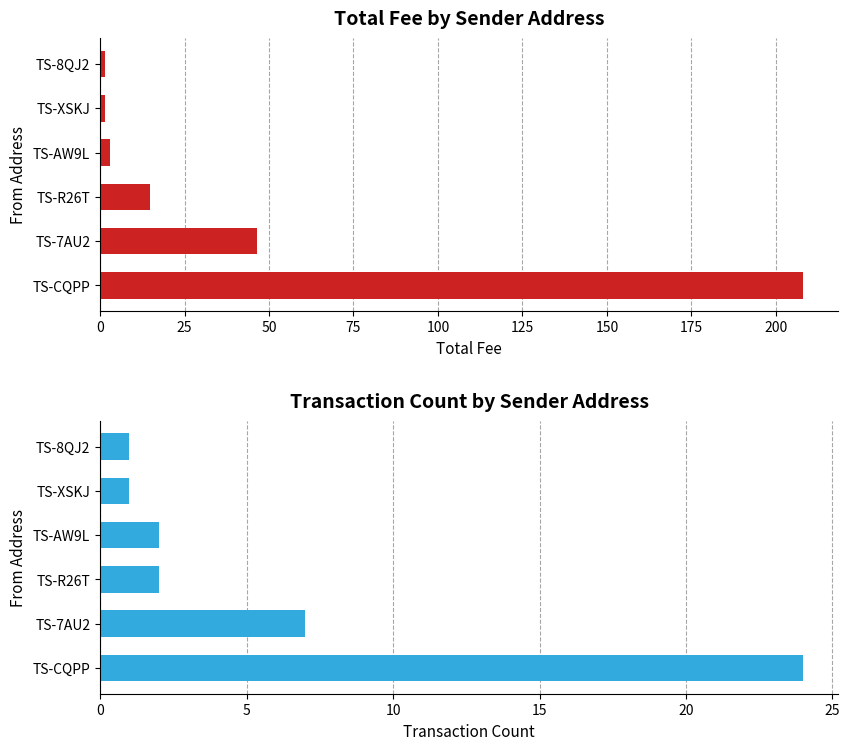

Reading left to right, list all the values displayed in this chart.

Total Fee: 208.1	46.4	14.7	2.9	1.5	1.5
Transaction Count: 24.0	7.0	2.0	2.0	1.0	1.0